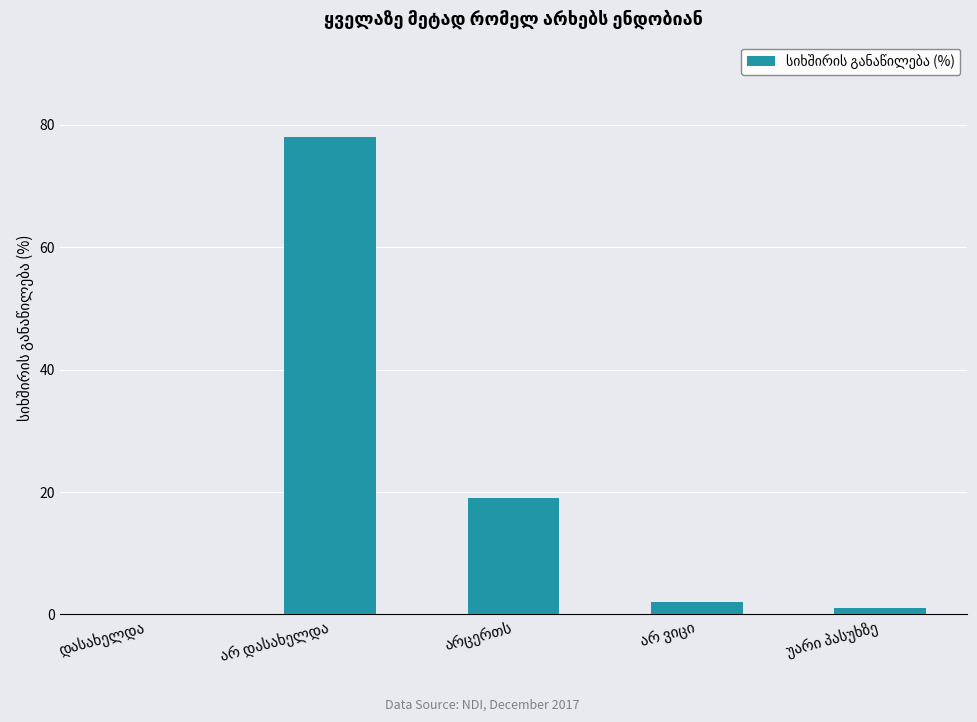

What is the maximum value shown in the chart?

78